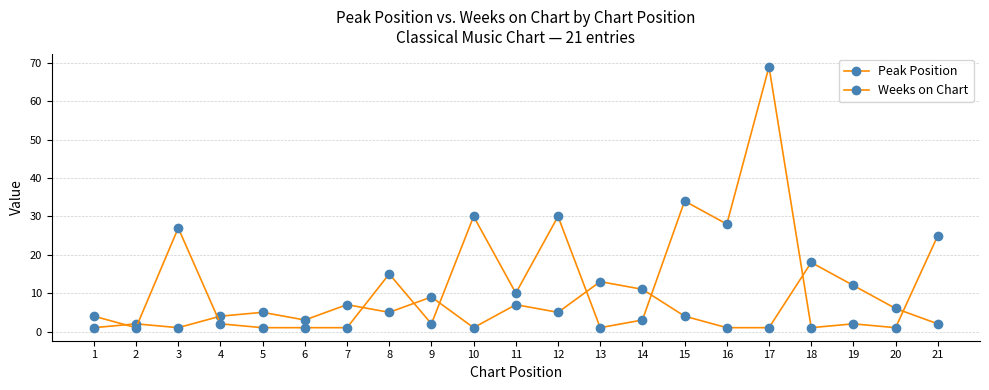

At which category is the sum across all series the highest?

17